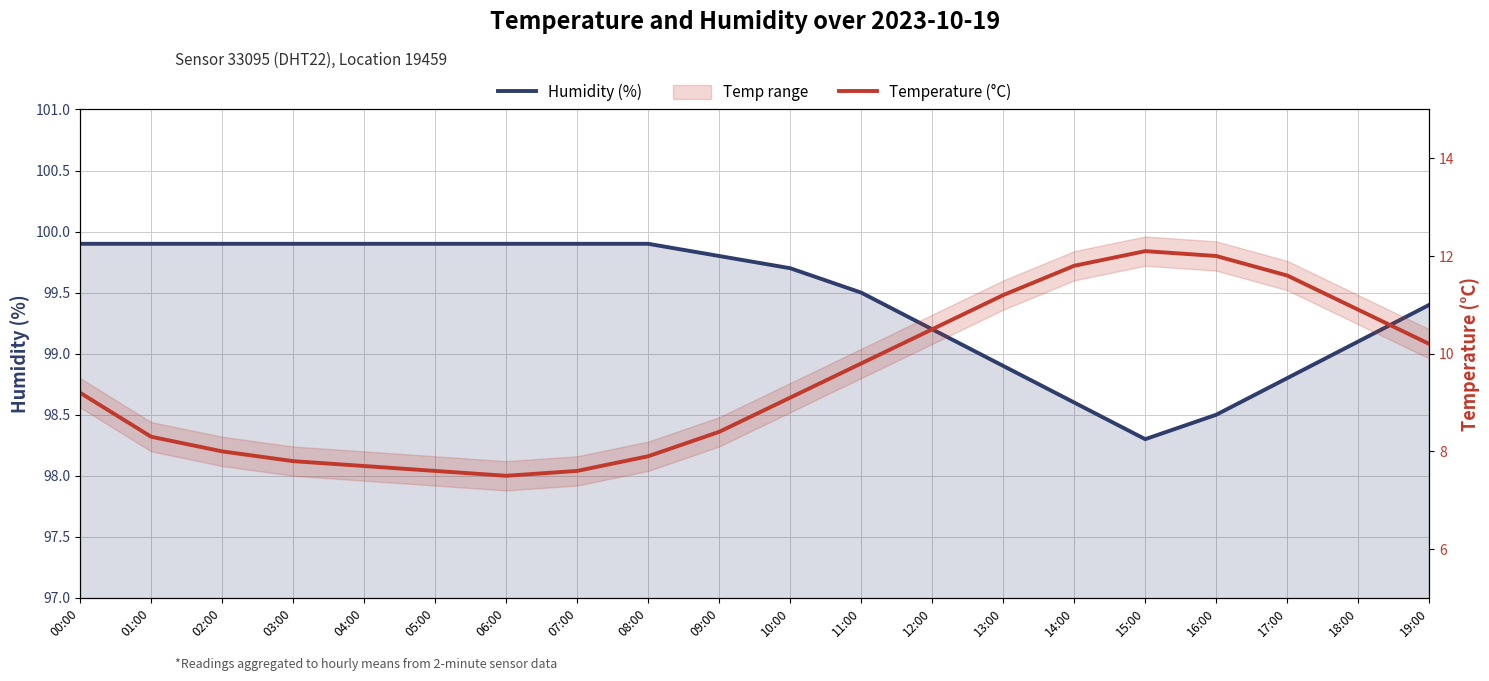

What is the difference between the second highest and minimum values in the Humidity (%) series?

1.6